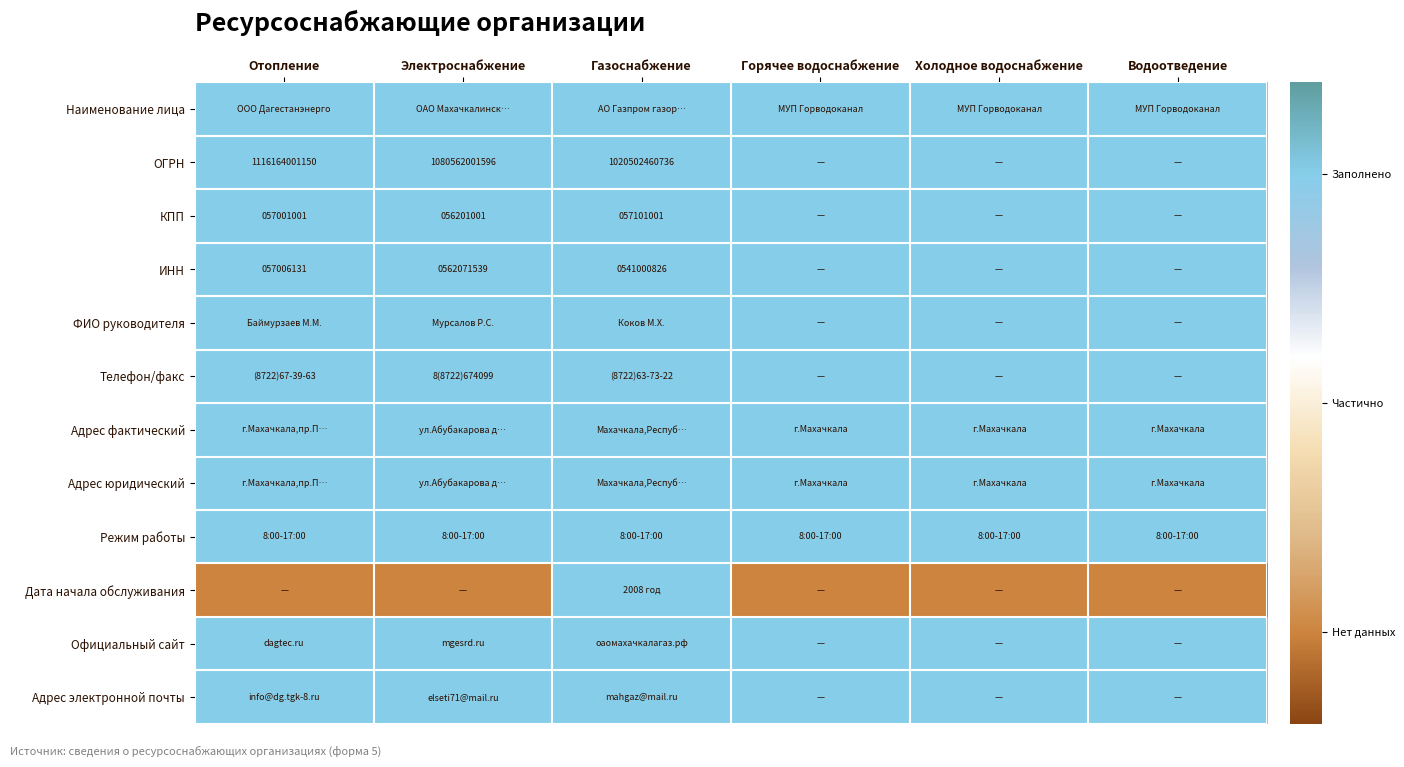

The ИНН series shows 312030281 at Электроснабжение. True or false?

False